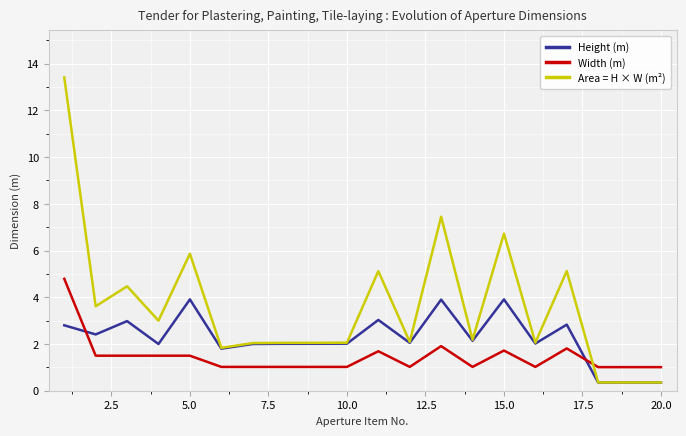

What are all the series names shown in the legend?

Height (m), Width (m), Area = H × W (m²)